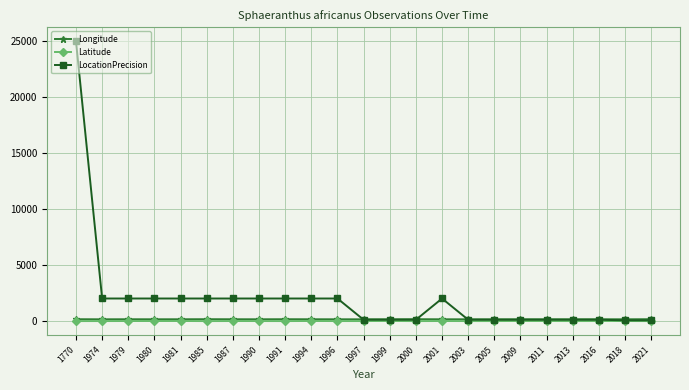

True or false: LocationPrecision has a value of 3021.7 at 2001.

False